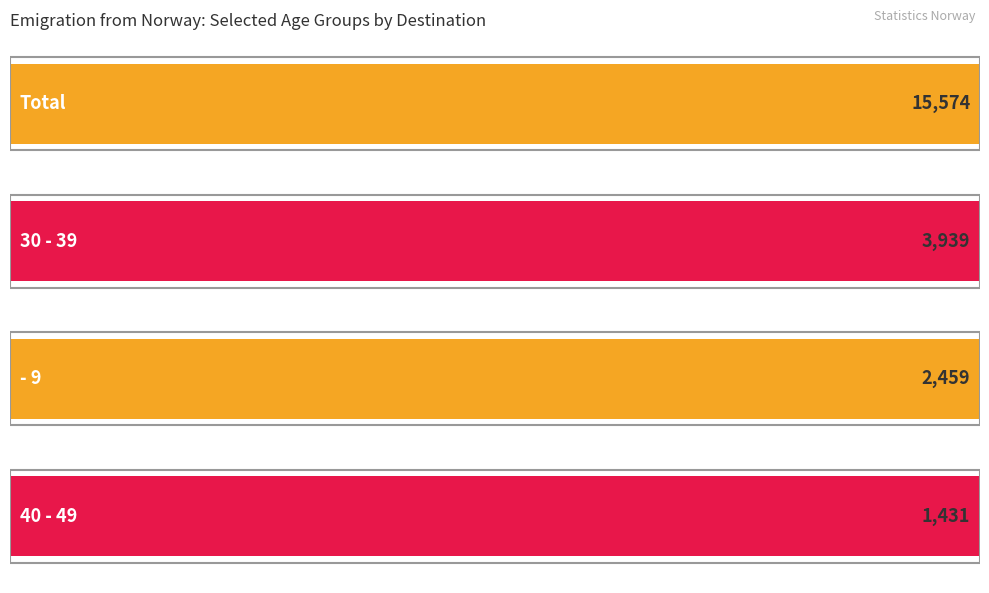

What is the maximum value for Total?

15574